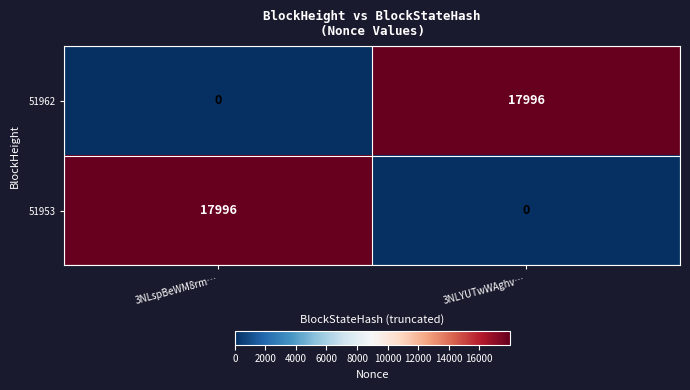

What is the sum of the 51962 values at 3NLYUTwWAghv… and 3NLspBeWM8rm…?

17996